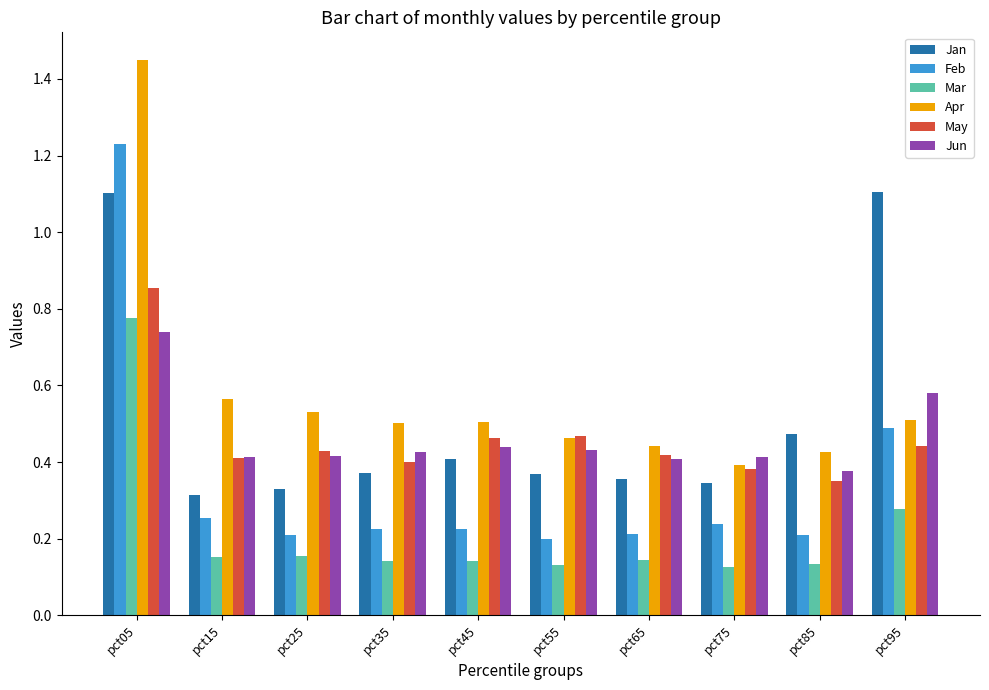

How many May values are between 0 and 1?

10